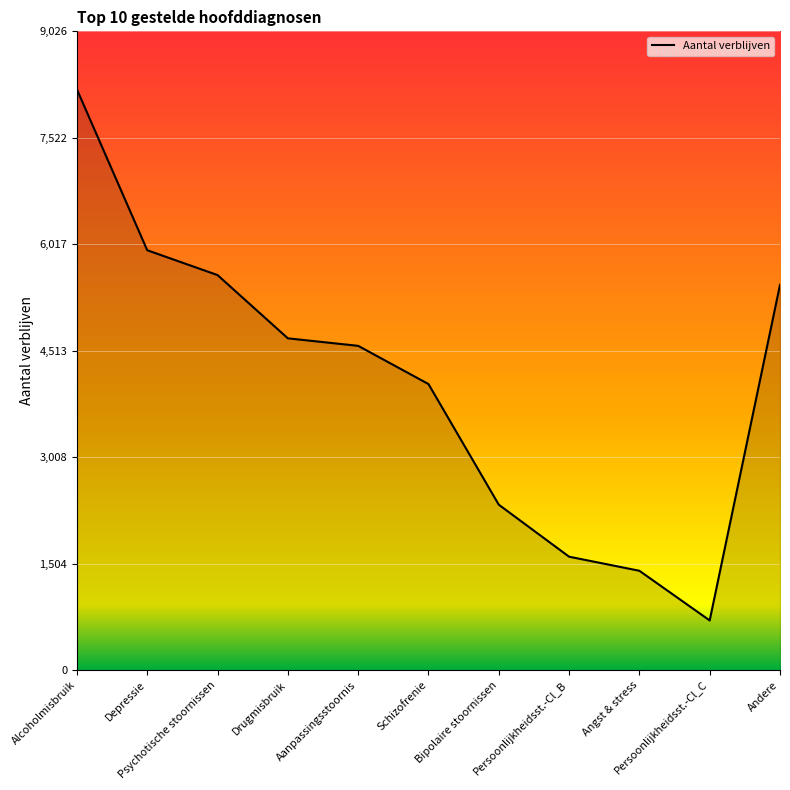

How many categories are shown in the chart?

11